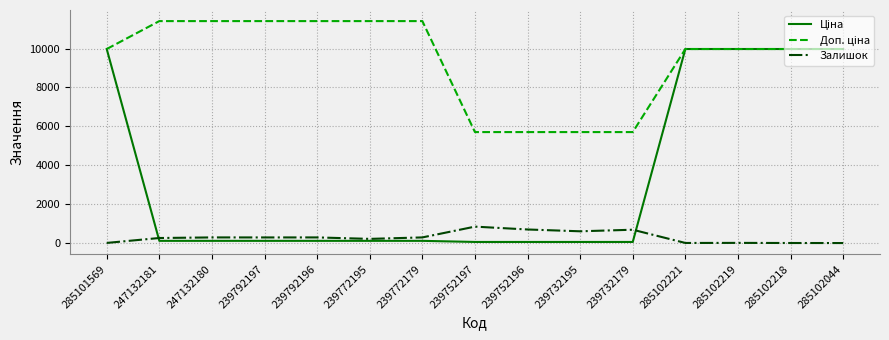

Between 239752197 and 239732195, which series saw the biggest shift?

Залишок